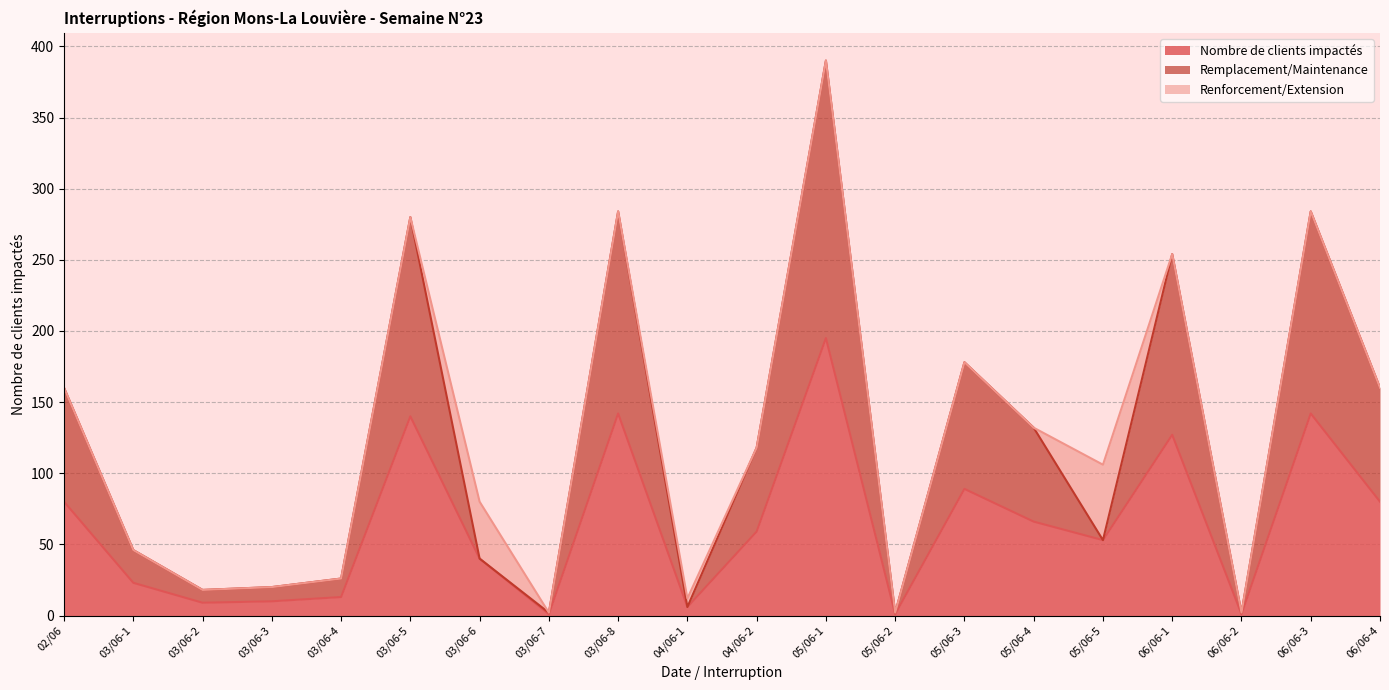

What is the minimum value shown in the chart?

1